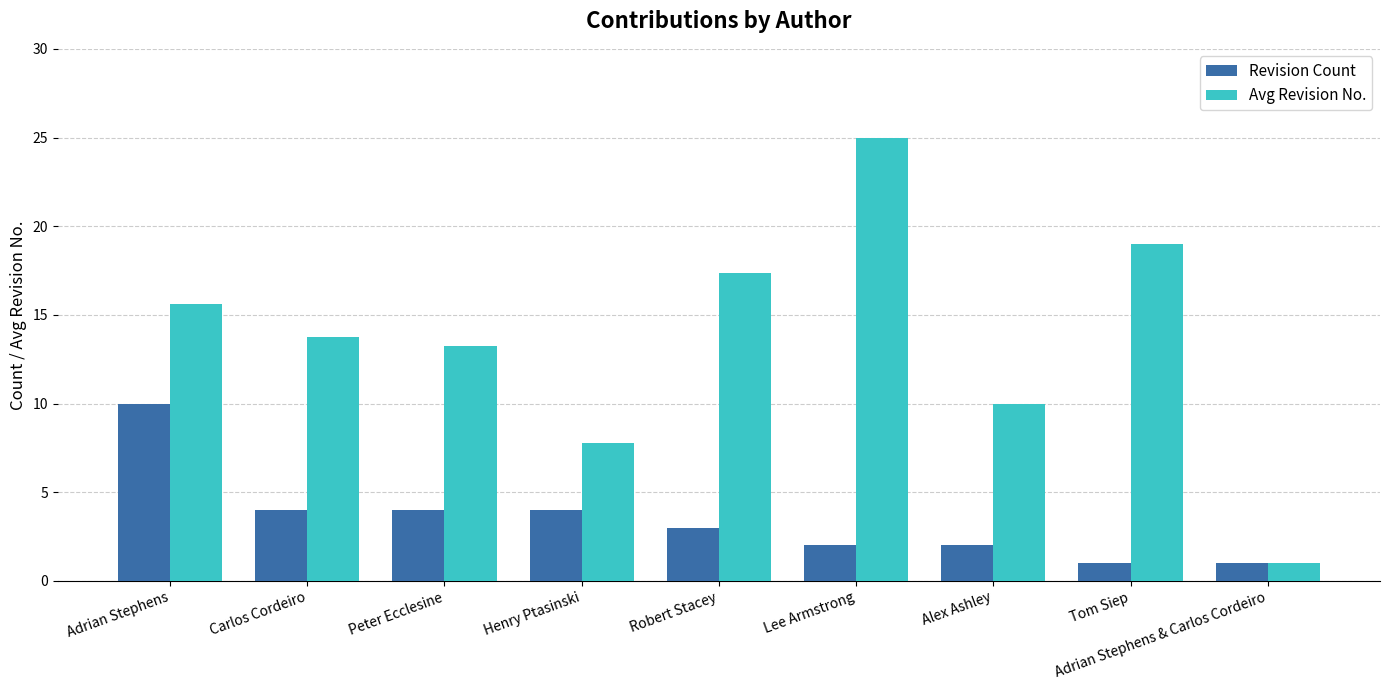

What are all the series names shown in the legend?

Revision Count, Avg Revision No.